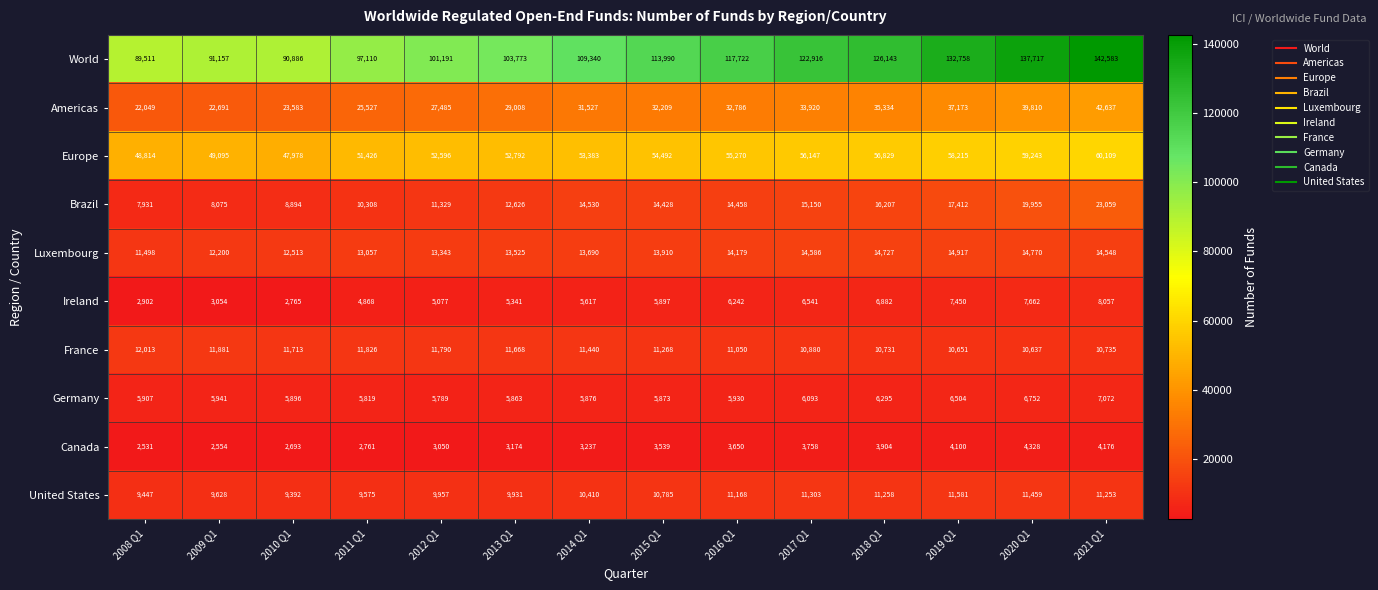

Rank the series at 2012 Q1 from lowest to highest value.

Canada, Ireland, Germany, United States, Brazil, France, Luxembourg, Americas, Europe, World